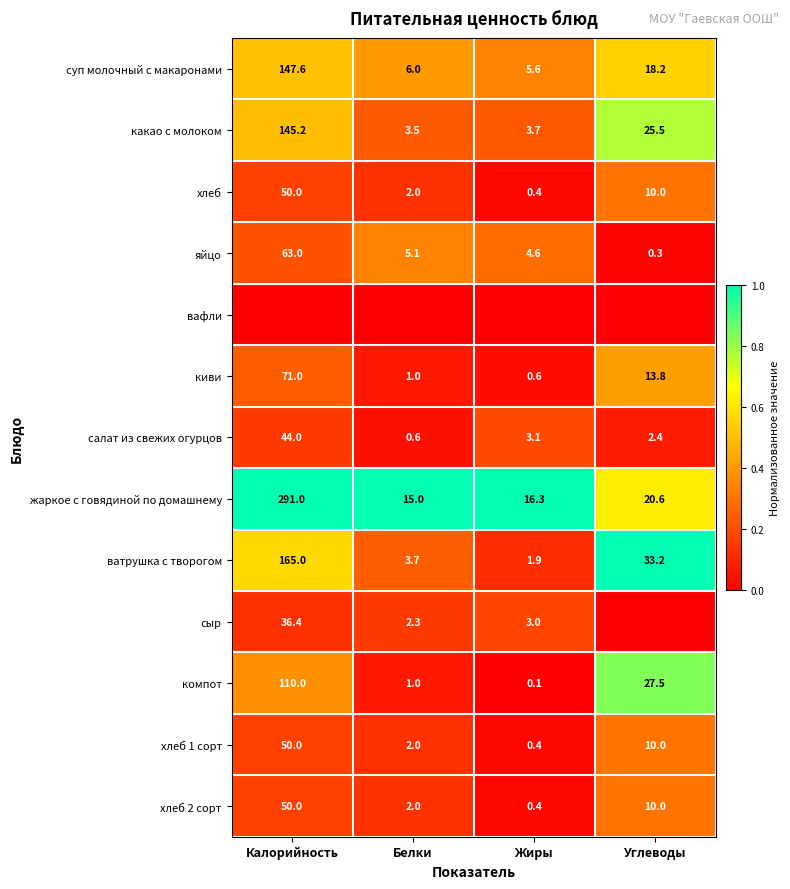

Is the value of сыр at Калорийность greater than the value of суп молочный с макаронами at Белки?

Yes